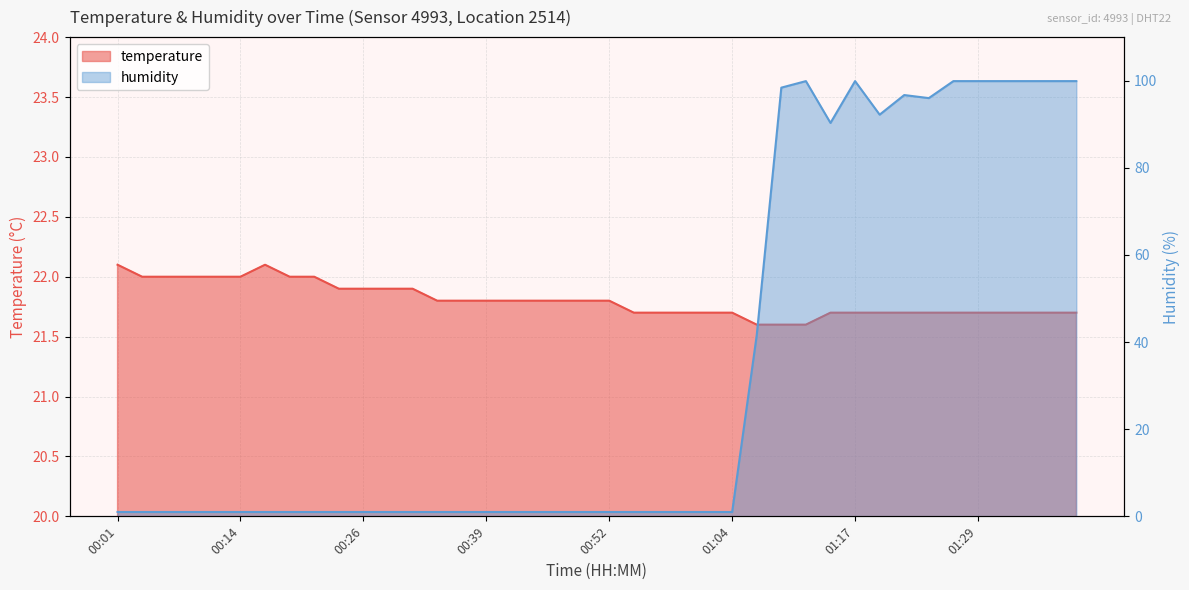

True or false: temperature has a value of 22.0 at 00:21.

True